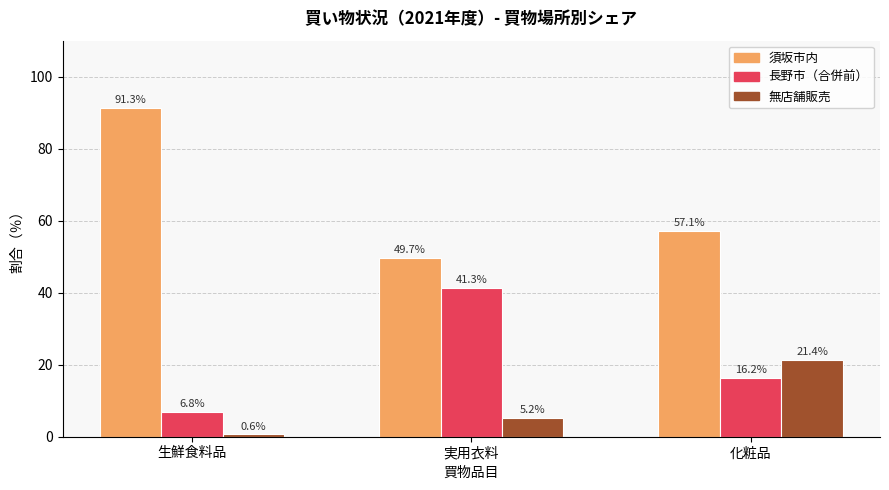

Reading right to left, what are all the values shown in this chart?

須坂市内: 化粧品=57.1	実用衣料=49.7	生鮮食料品=91.3
長野市（合併前）: 化粧品=16.2	実用衣料=41.3	生鮮食料品=6.8
無店舗販売: 化粧品=21.4	実用衣料=5.2	生鮮食料品=0.6